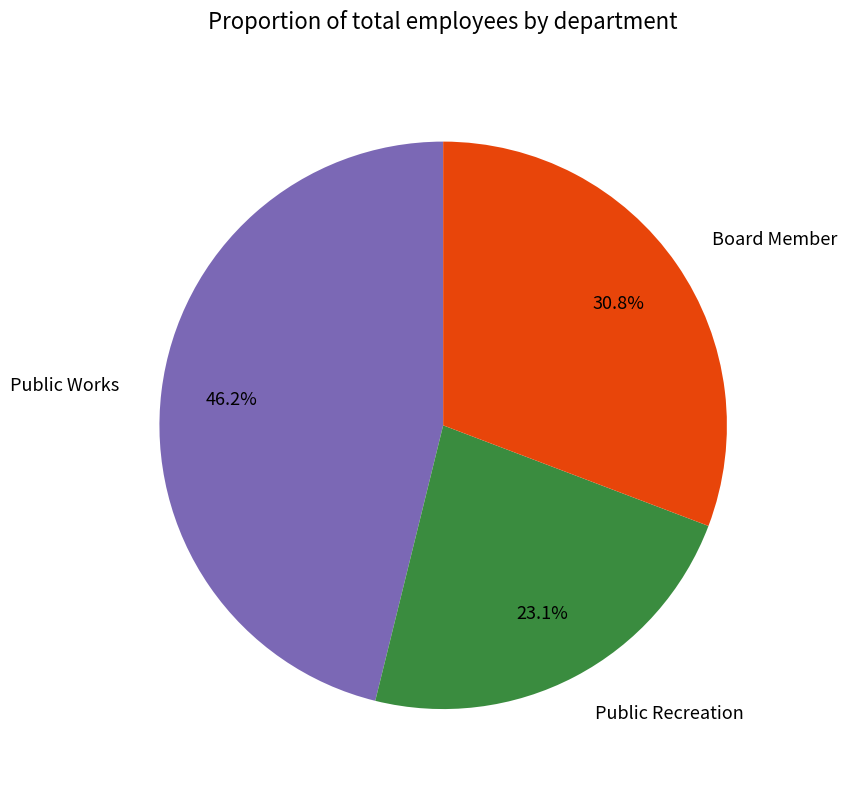

True or false: Public Recreation accounts for 23% of the total.

True